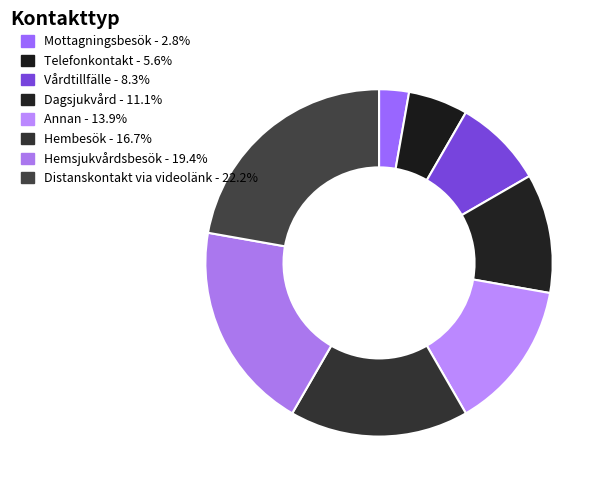

How many slices are in this pie chart?

8